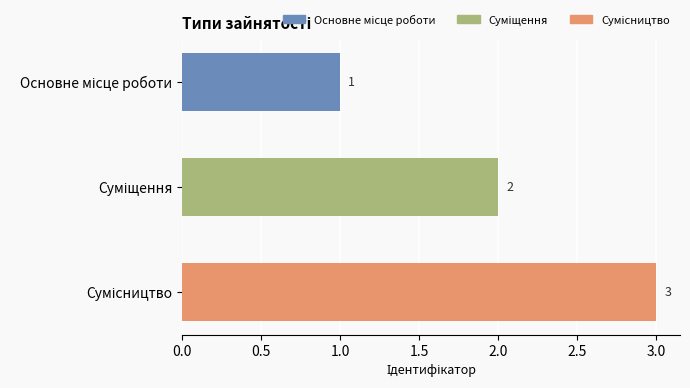

What is the maximum value shown in the chart?

3